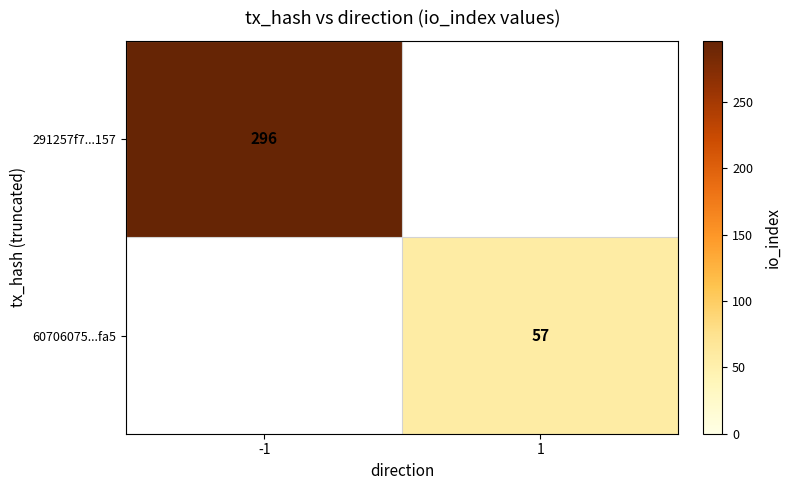

What is the total value across all series at 1?

57